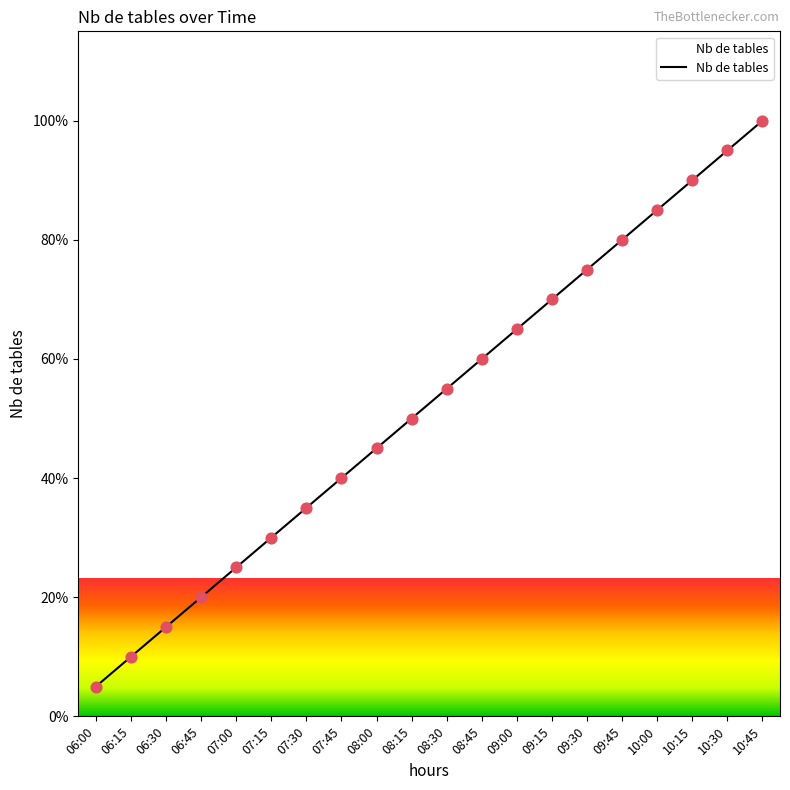

What is the ratio of the value at 07:00 to the value at 09:00?

0.4